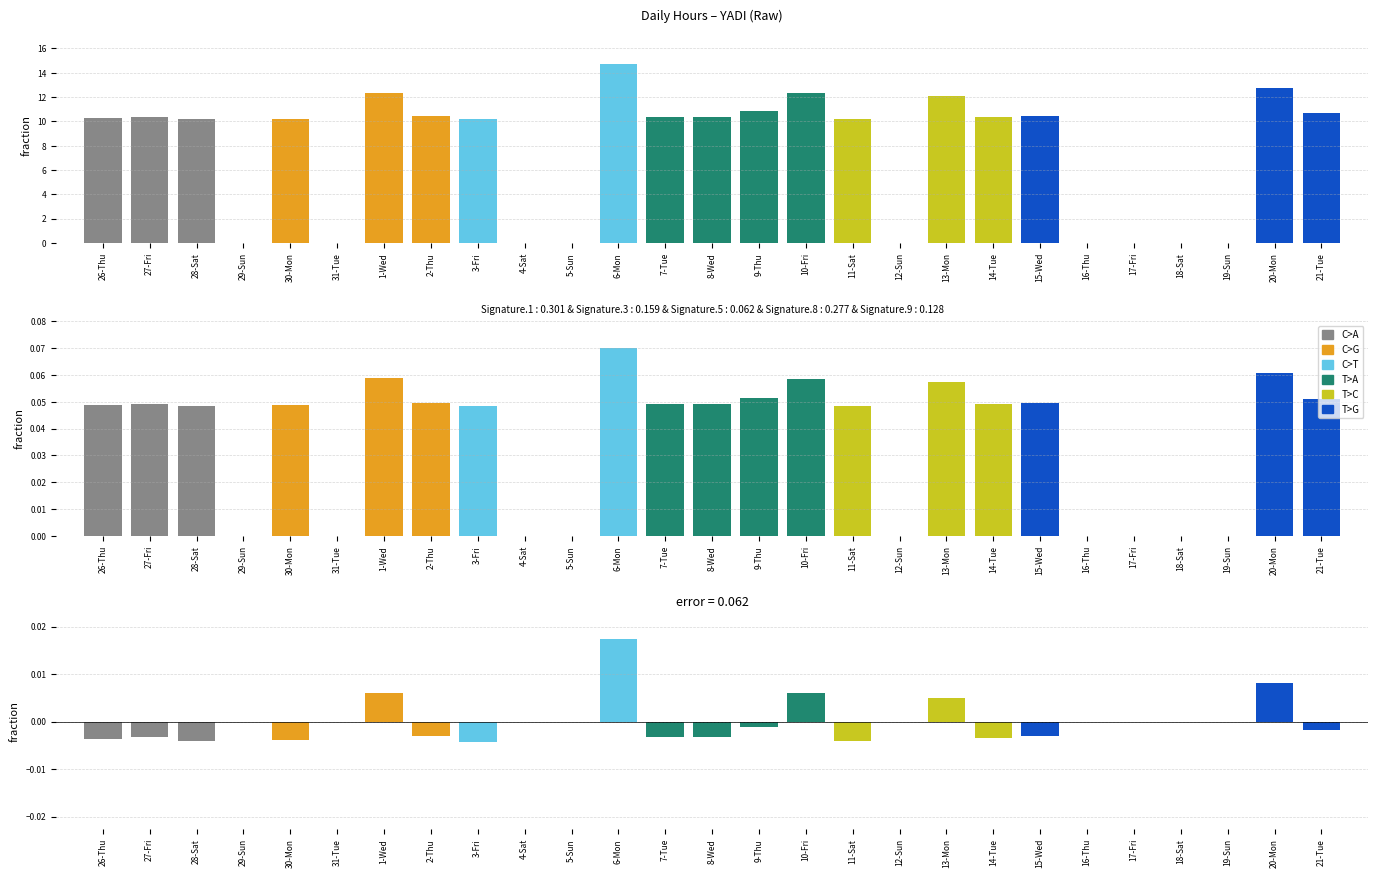

At which label is Error closest to 0?

29-Sun